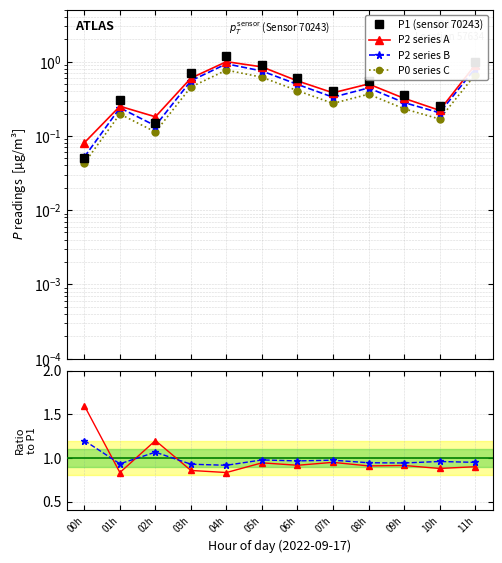

True or false: P1 (sensor 70243) has more than 1 points higher than both neighbors.

True